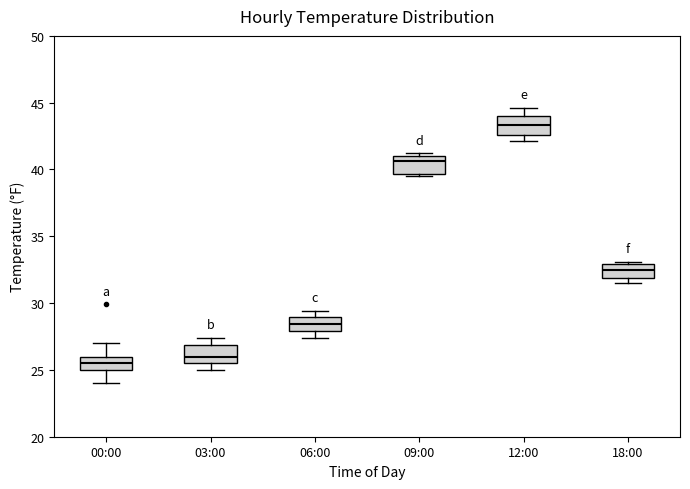

Reading left to right, transcribe this box plot: for each box, give where its median line is, the range the box spans, and where its two whiskers end, as read against the y-axis. The values are not printed on the chart, so give them approximately, as read against the axis.

00:00: median 25.5, box 25.0 to 26.0, whiskers 24.0 to 27.0
03:00: median 26.0, box 25.5 to 27.0, whiskers 25.0 to 27.5
06:00: median 28.5, box 28.0 to 29.0, whiskers 27.5 to 29.5
09:00: median 40.5, box 39.5 to 41.0, whiskers 39.5 (just below the box's lower edge) to 41.0 (just above the box's upper edge)
12:00: median 43.5, box 42.5 to 44.0, whiskers 42.0 to 44.5
18:00: median 32.5, box 32.0 to 33.0, whiskers 31.5 to 33.0